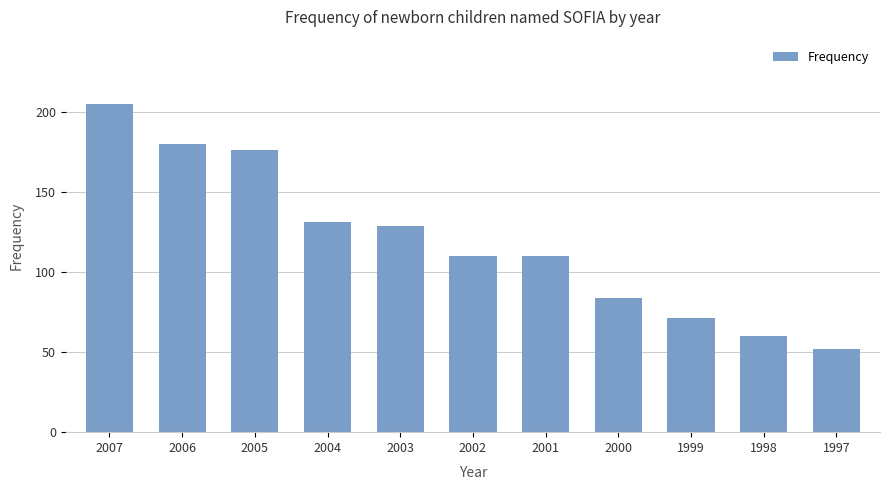

Reading right to left, transcribe all the data shown in this chart.

52	60	71	84	110	110	129	131	176	180	205